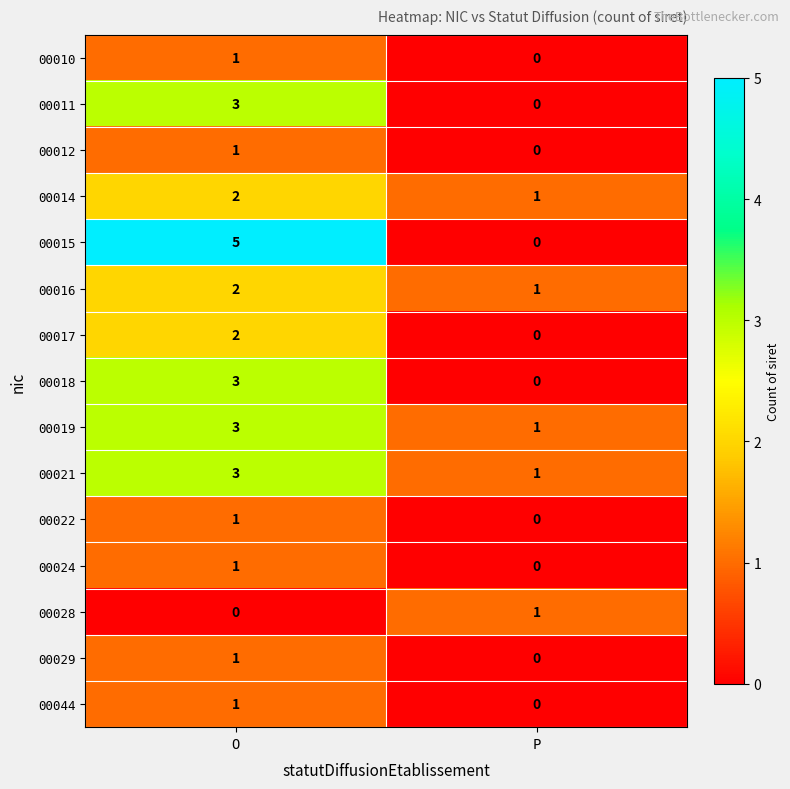

At which category is the sum across all series the highest?

O